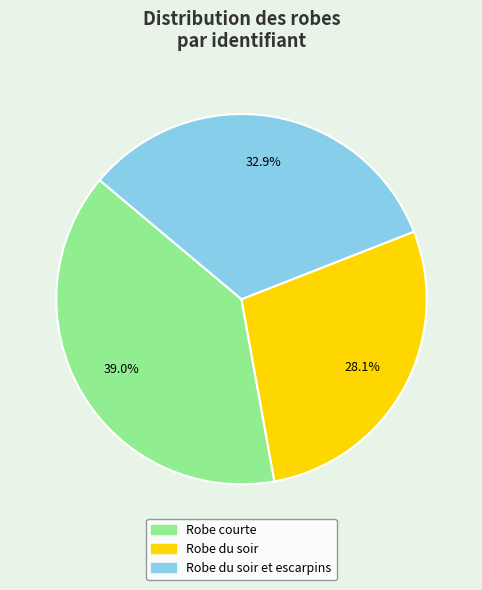

Does Robe du soir et escarpins represent more than half of the total?

No